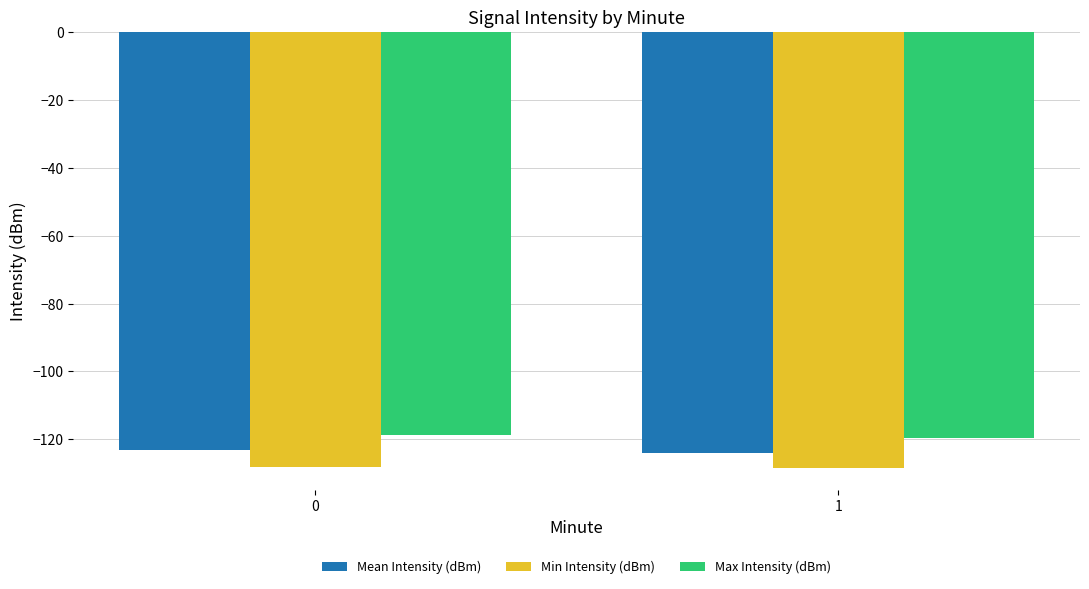

What are all the series names shown in the legend?

Mean Intensity (dBm), Min Intensity (dBm), Max Intensity (dBm)